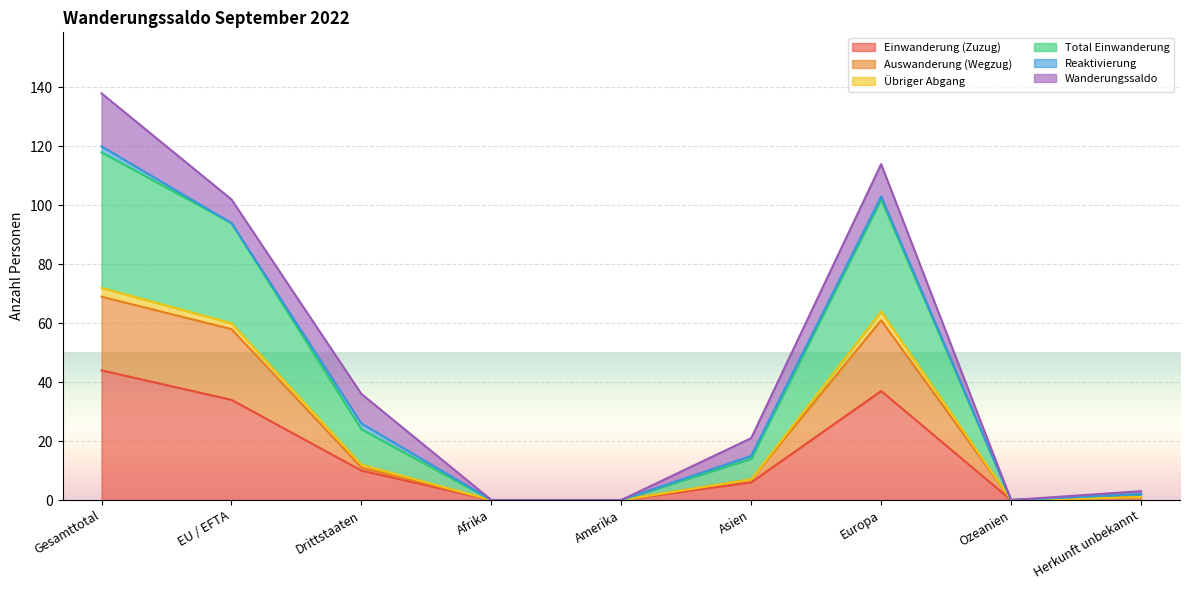

What is the average value of the Auswanderung (Wegzug) series?

23